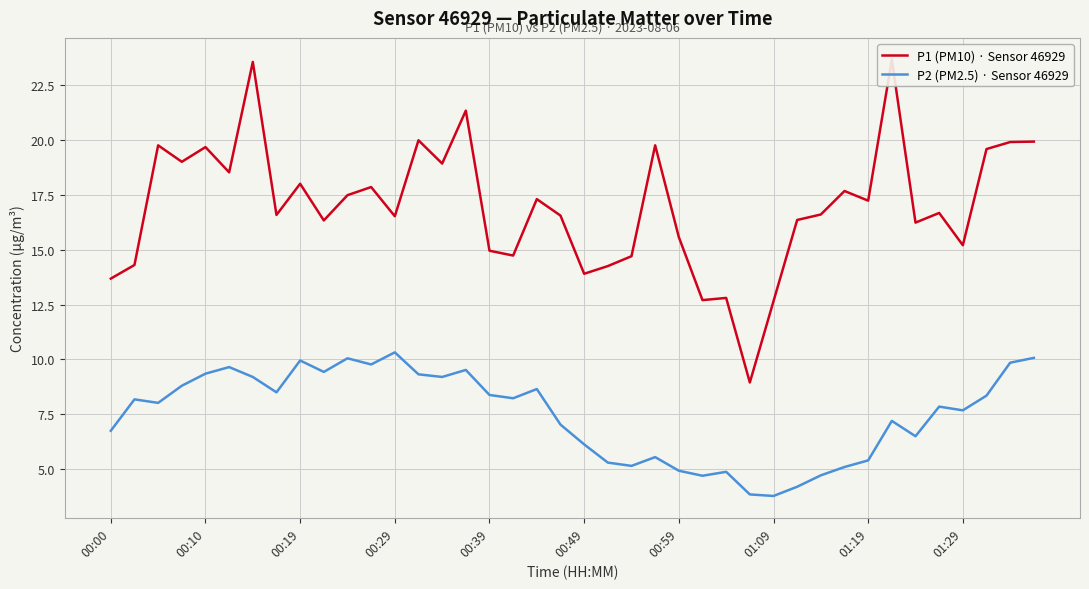

What is the value of the P1 (PM10) · Sensor 46929 point at the 16th from the left?

21.3